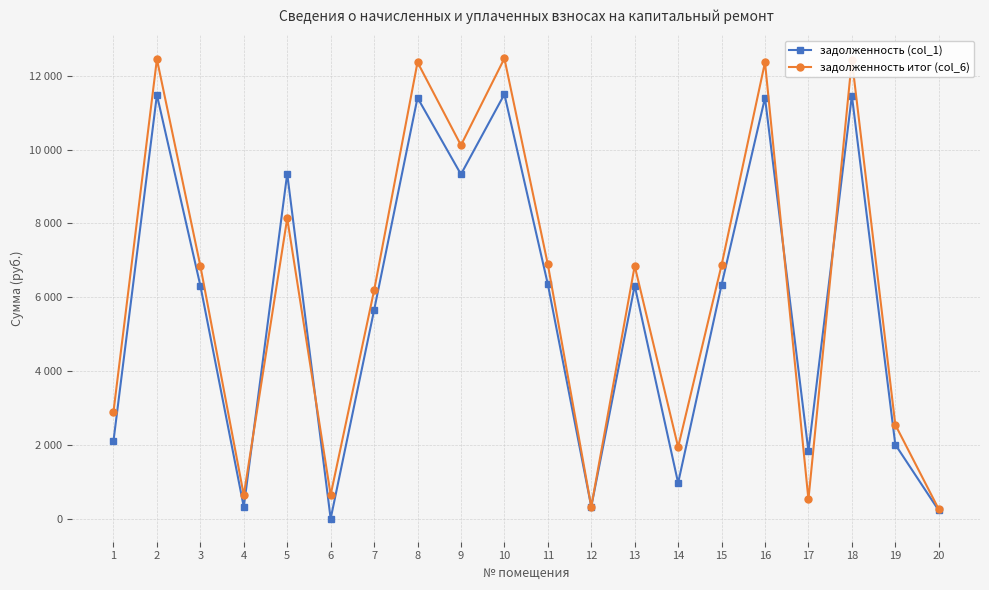

List the series in order of their overall mean, lowest first.

задолженность (col_1), задолженность итог (col_6)